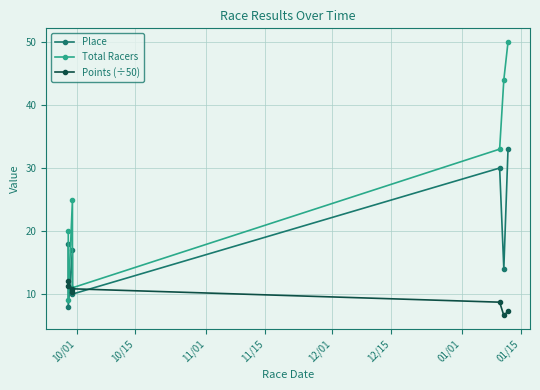

What is the average value of the Points (÷50) series?

9.6